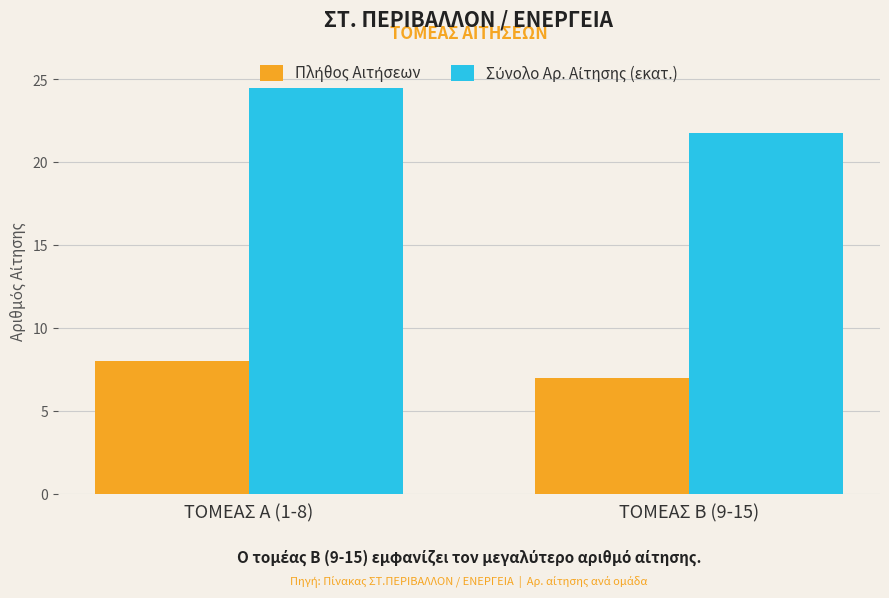

Which category has the highest value across all series?

ΤΟΜΕΑΣ Α (1-8)